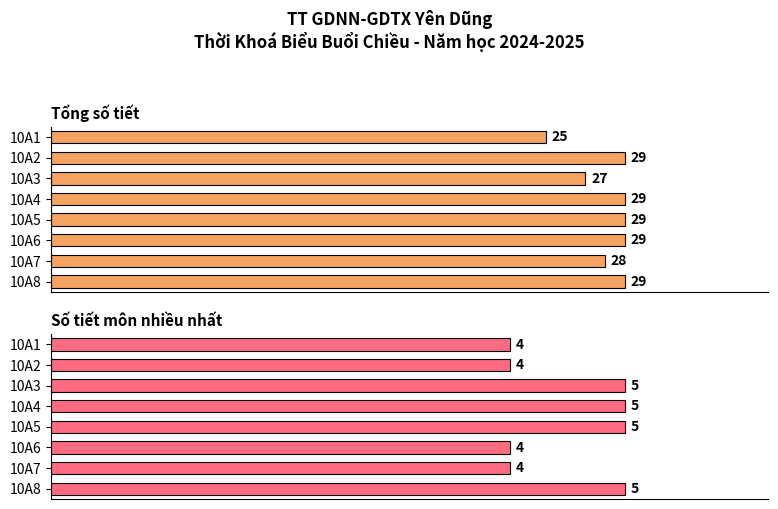

Which series has the largest total across all categories?

Tổng số tiết